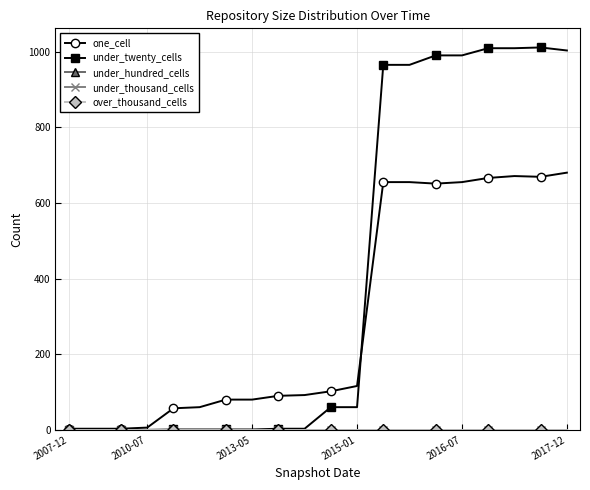

Is this an area chart (filled region under the line)?

No